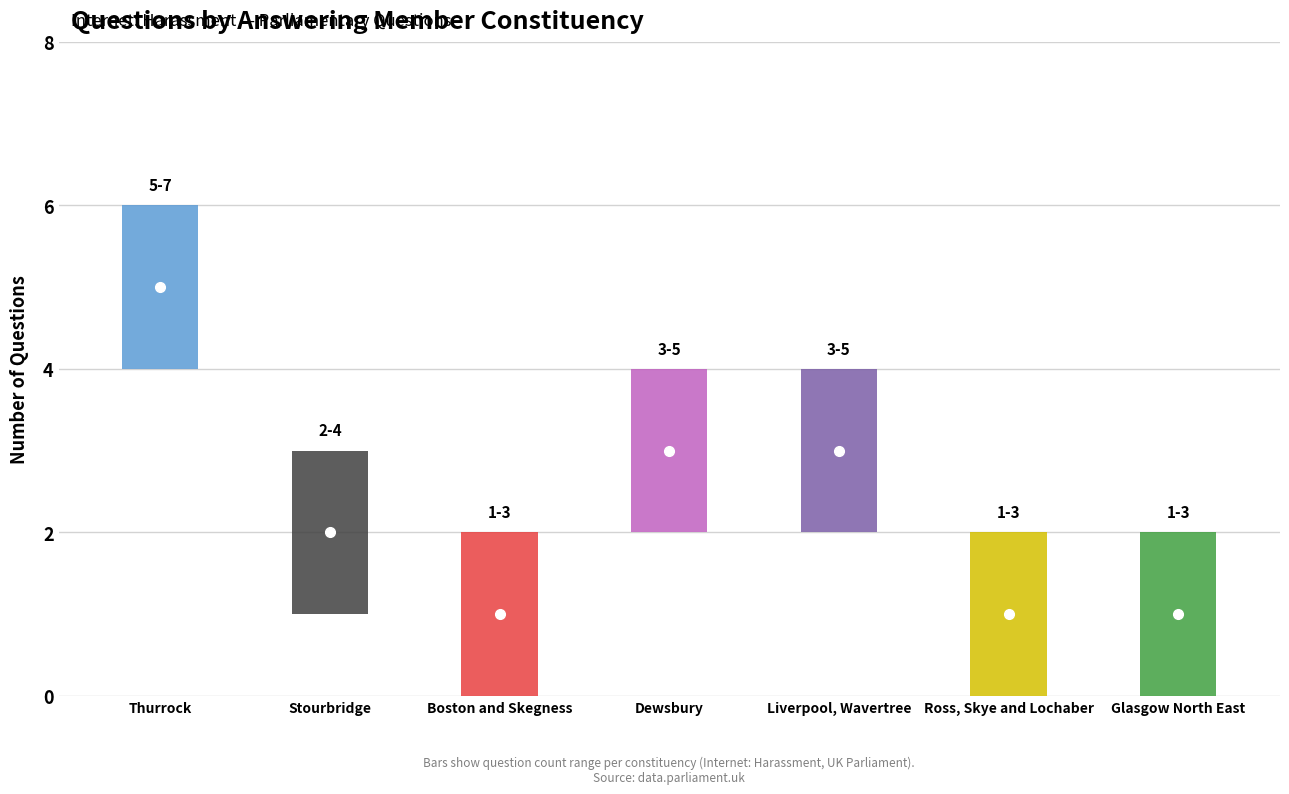

What is the difference between the second highest and minimum values?

2